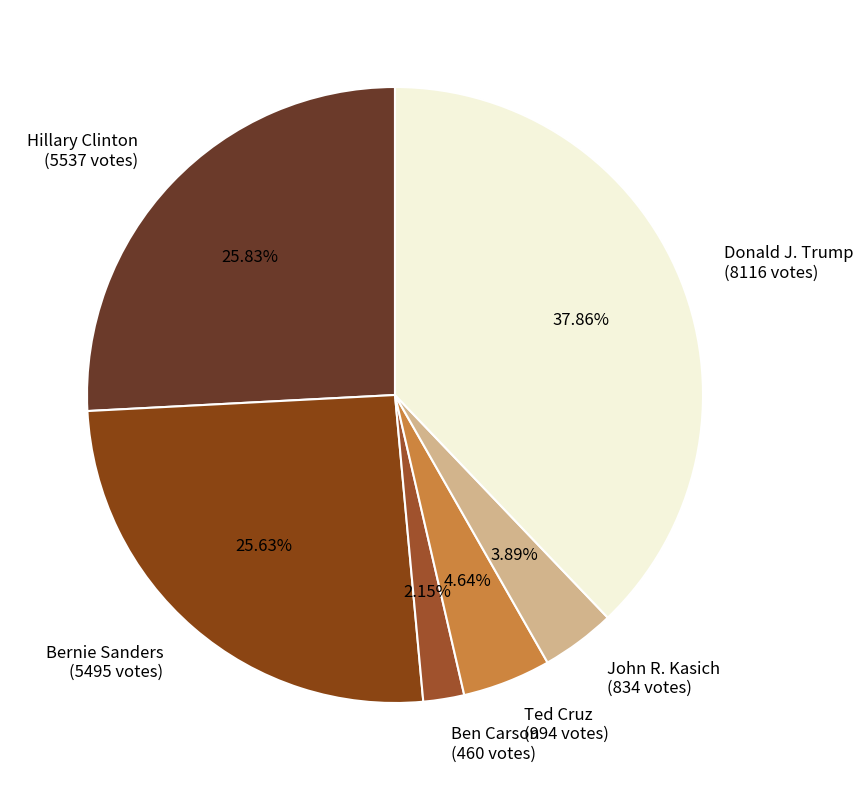

Does Donald J. Trump (8116 votes) account for over 50% of the chart?

No